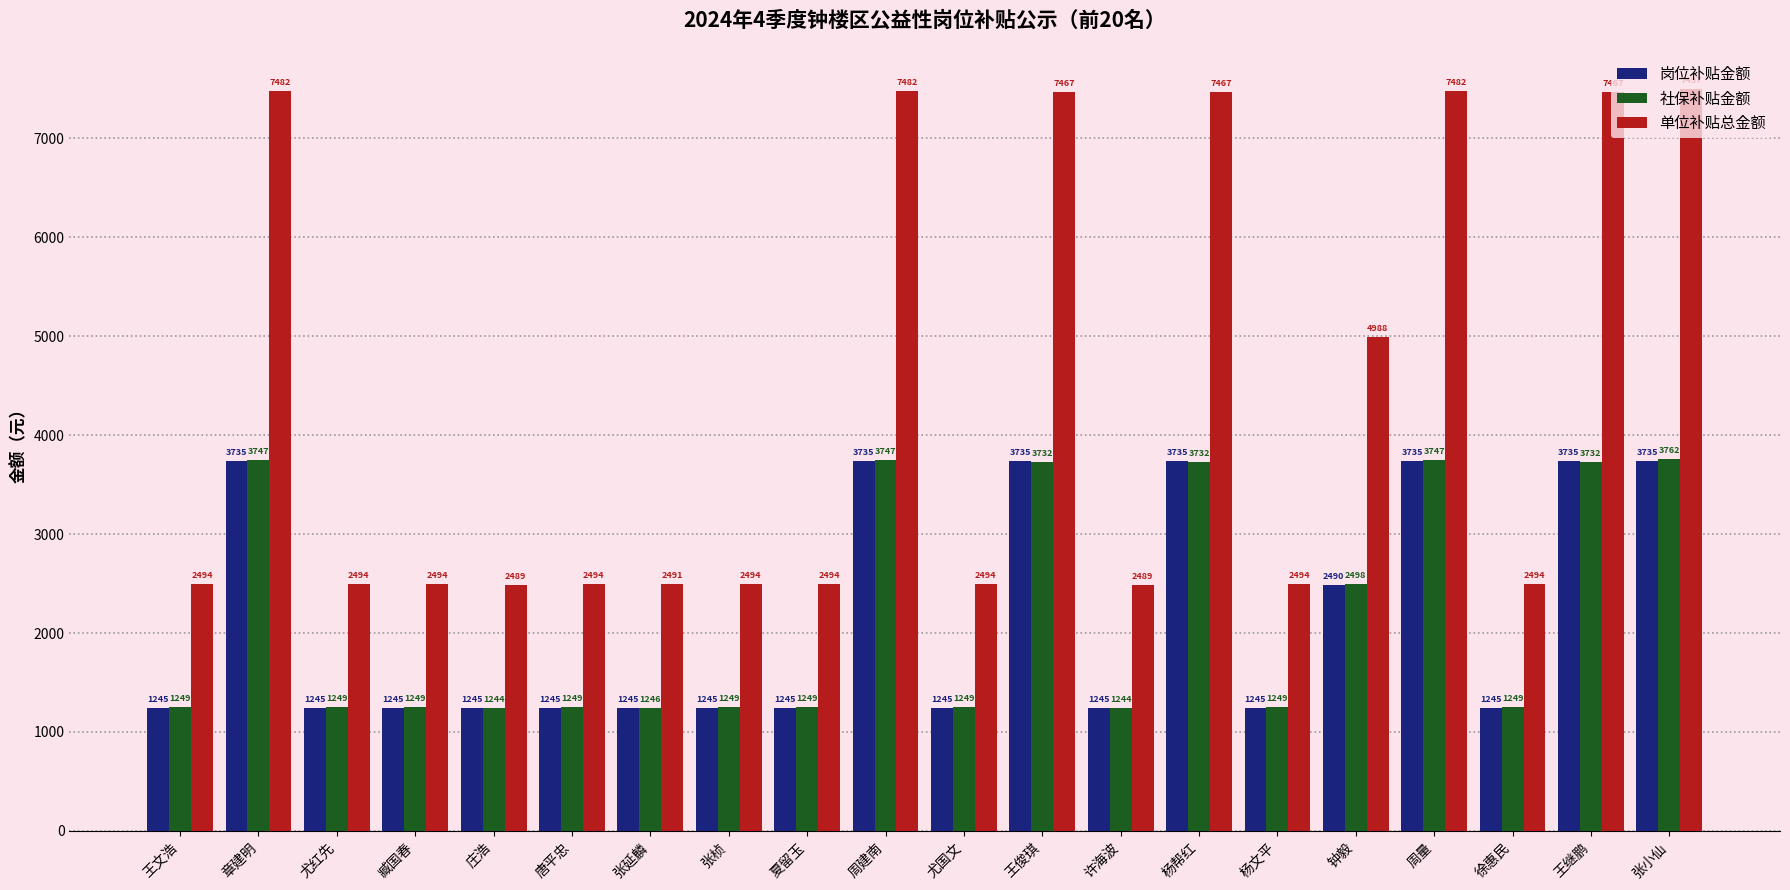

Count the 岗位补贴金额 values in the range 1245 to 3735.

20